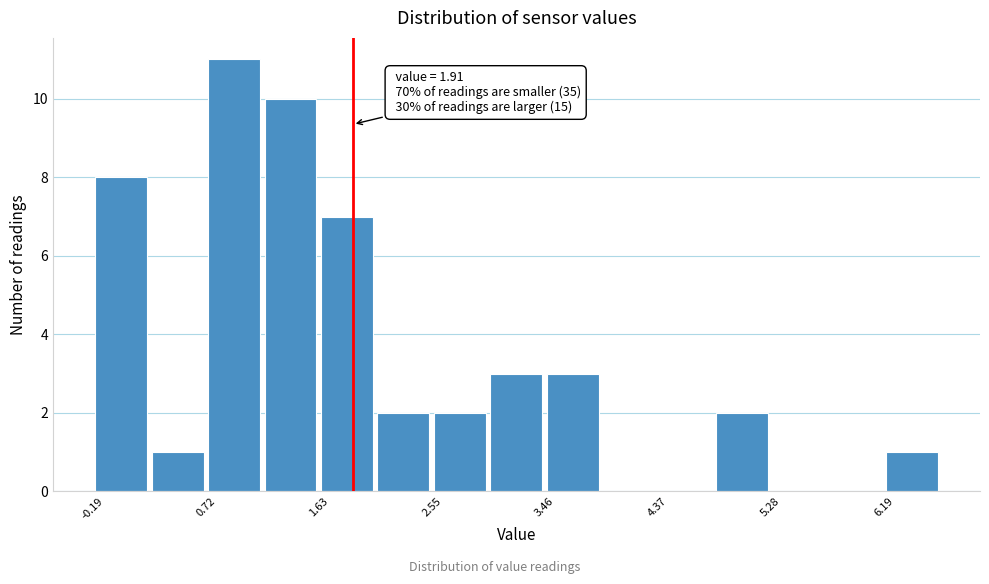

Which range on the x-axis has the tallest bar?

0.7 to 1.2